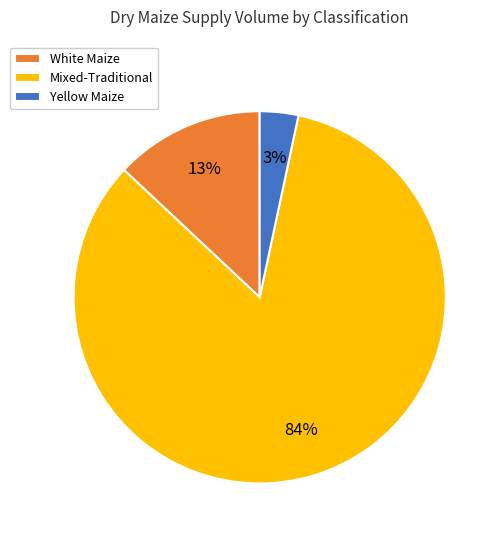

Rank the categories by value from lowest to highest.

Yellow Maize, White Maize, Mixed-Traditional